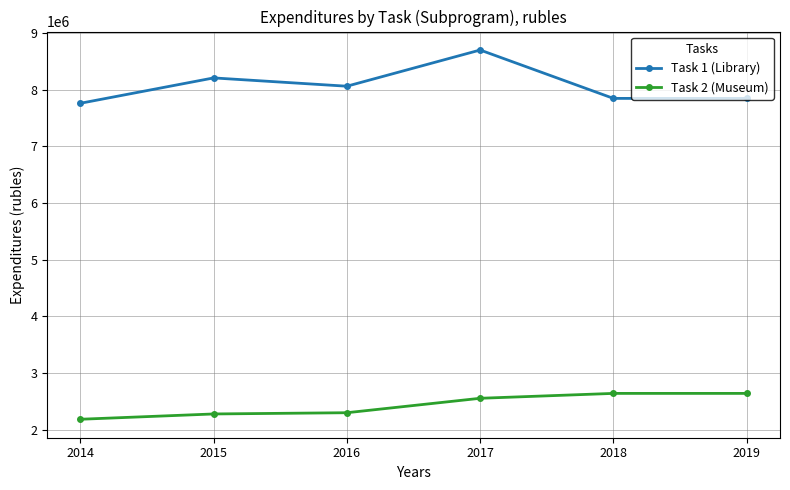

What is the total value across all series at 2016?

10359883.7